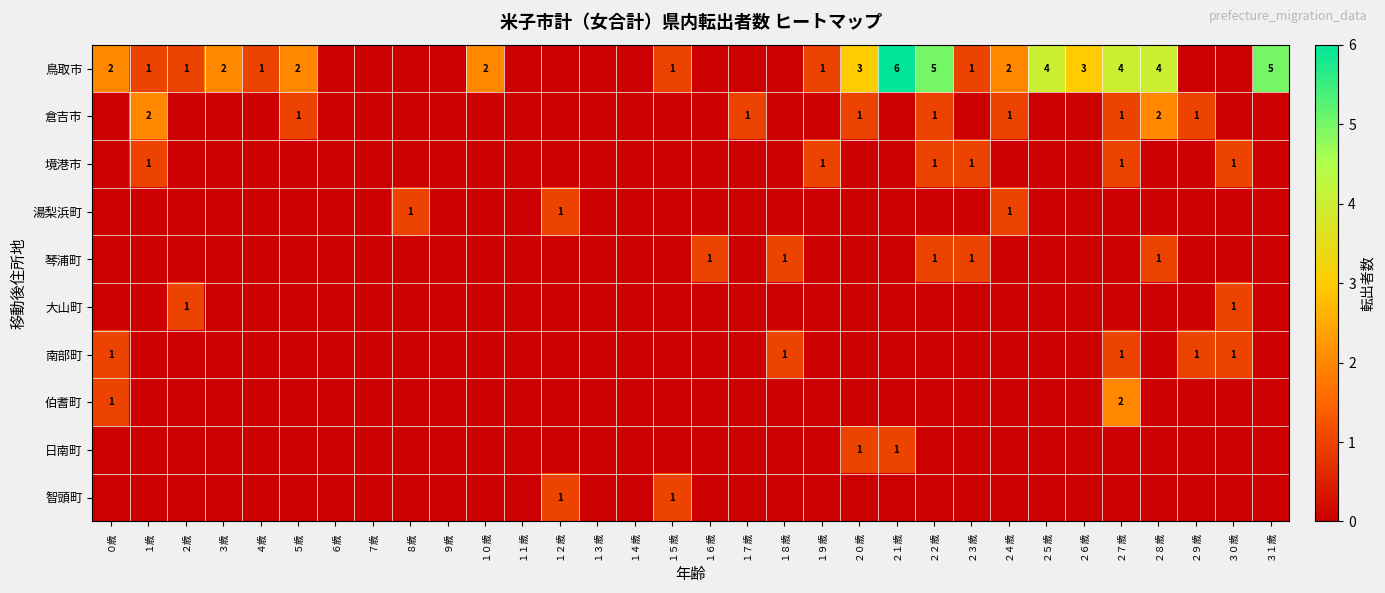

How many positive values does the 琴浦町 series have?

5